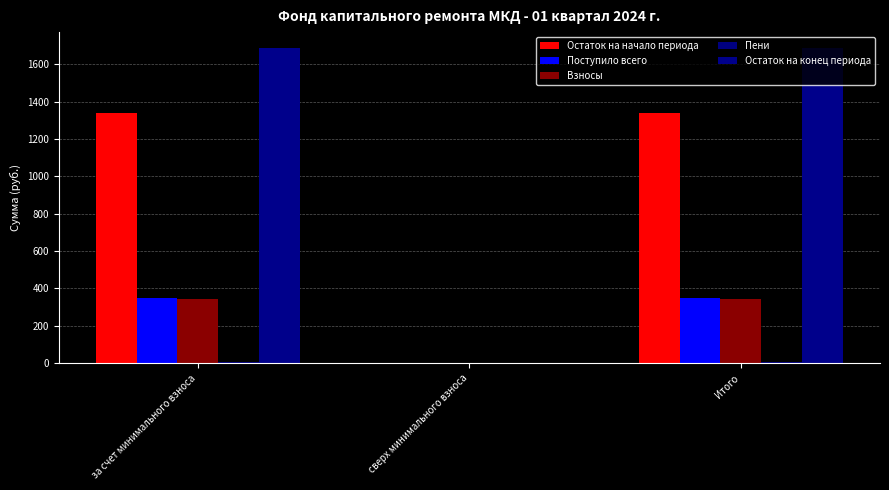

What is the value of the Остаток на начало периода bar at the 3rd from the left?

1337.6